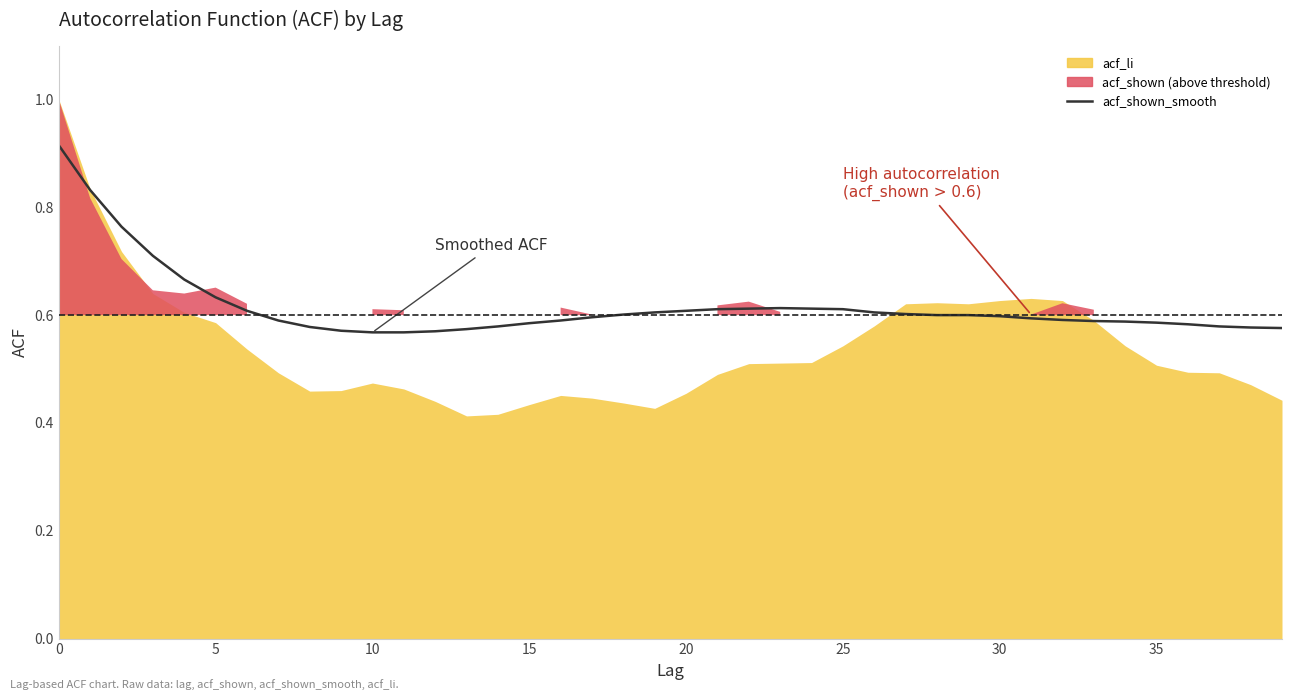

What is the difference between the second highest and second lowest values?

0.3